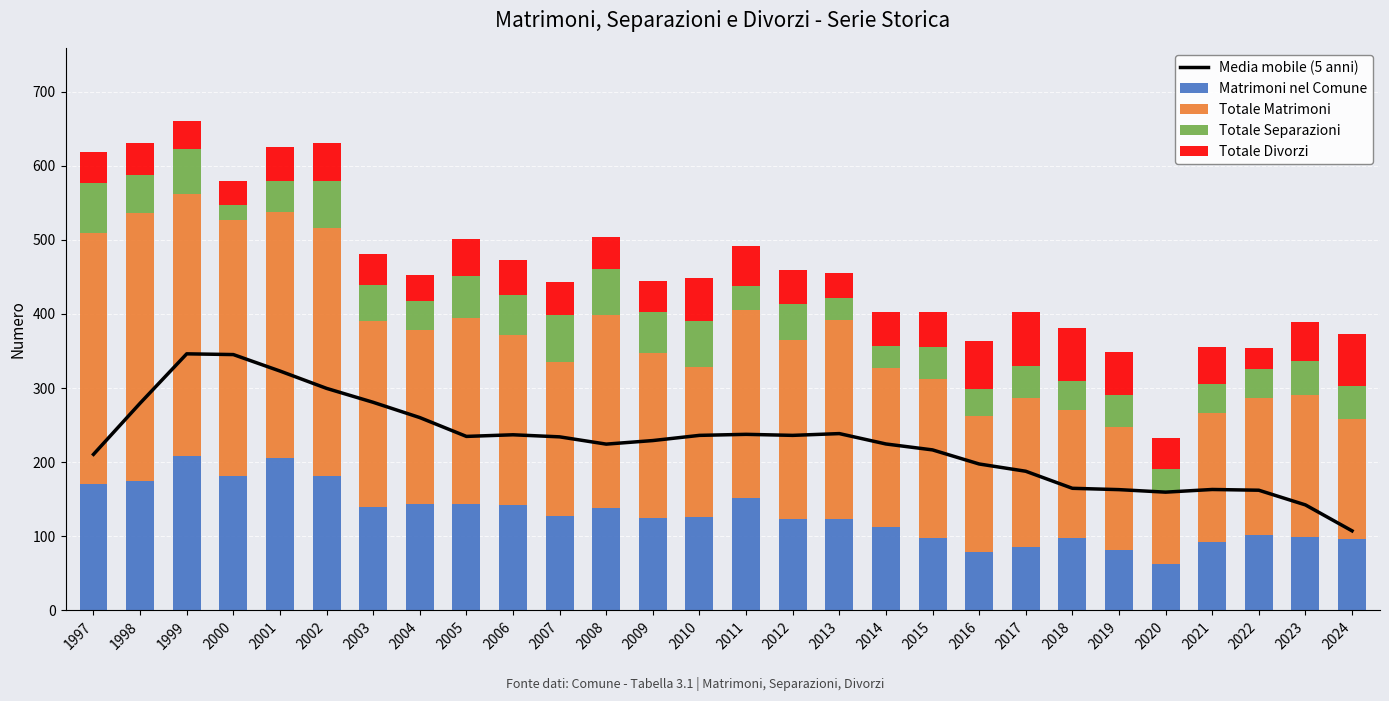

True or false: Totale Separazioni has a value of 35.6 at 1997.

False